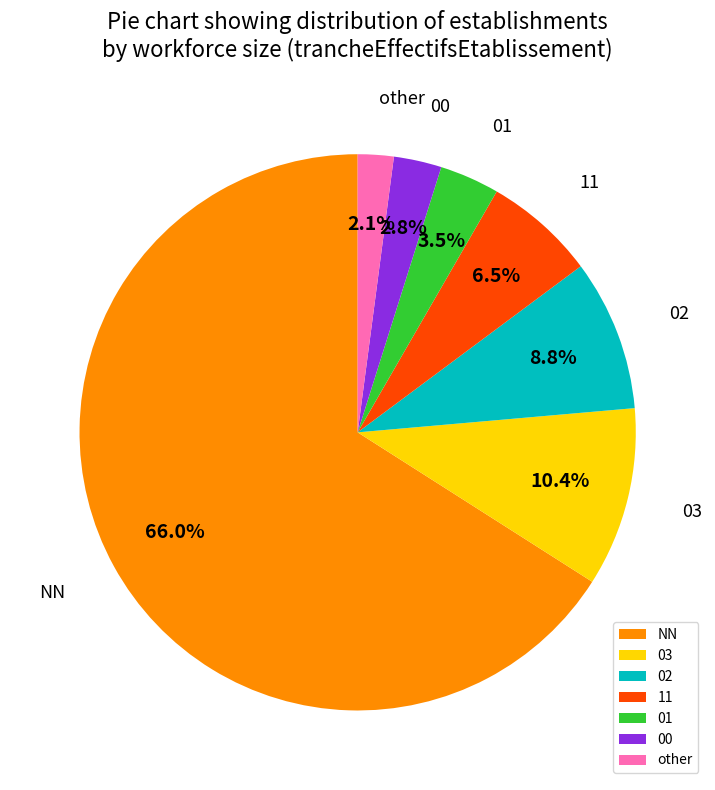

What percentage do 01 and 03 together represent?

13.9%